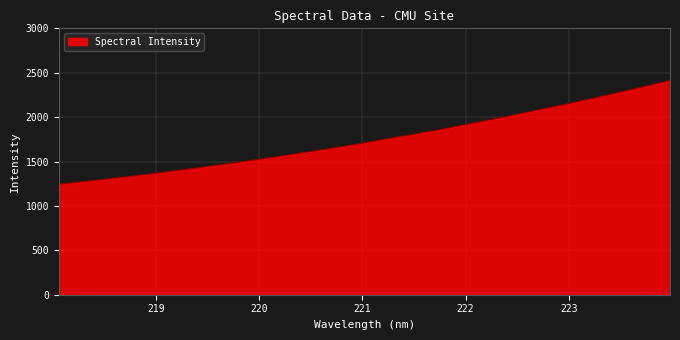

What is the greatest value displayed?

2414.0